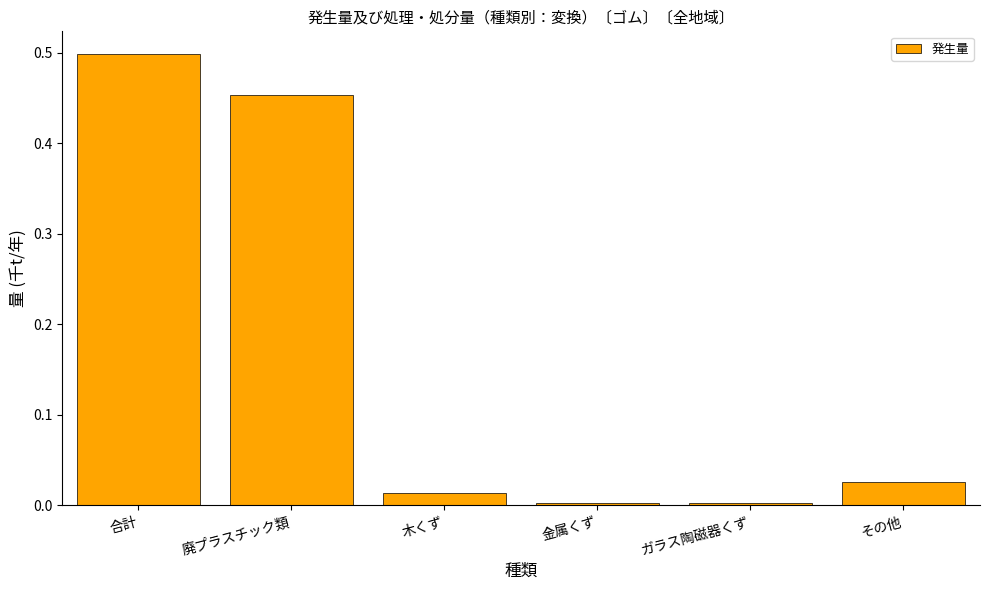

What position from the right is 木くず?

4